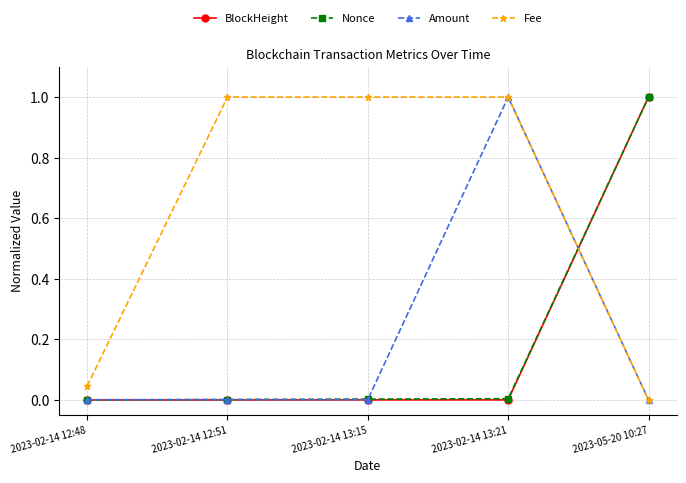

What position from the left is 2023-02-14 13:15?

3